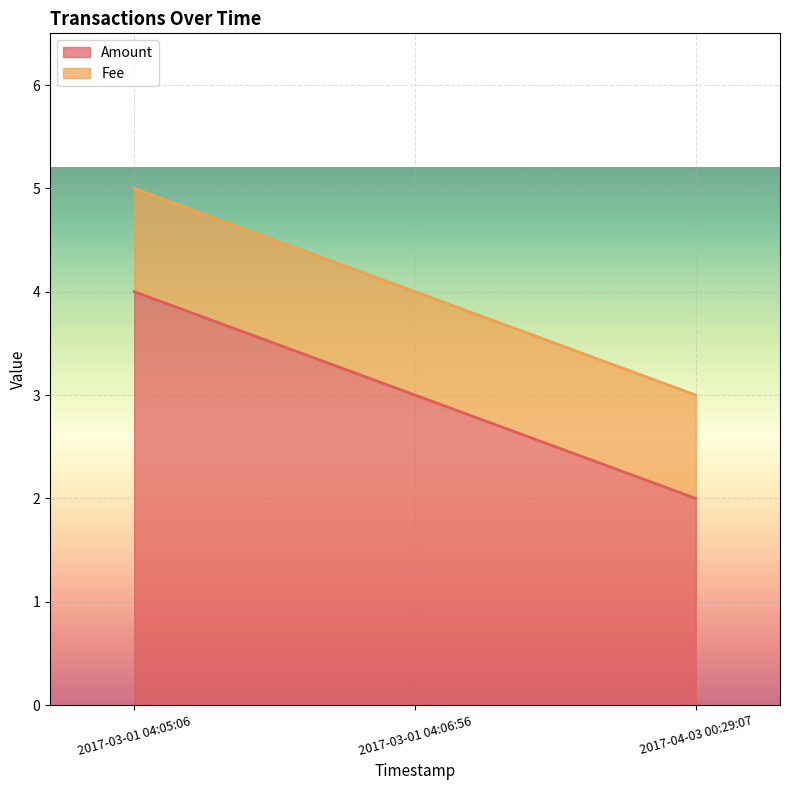

Count the values in the range 2 to 4.

3